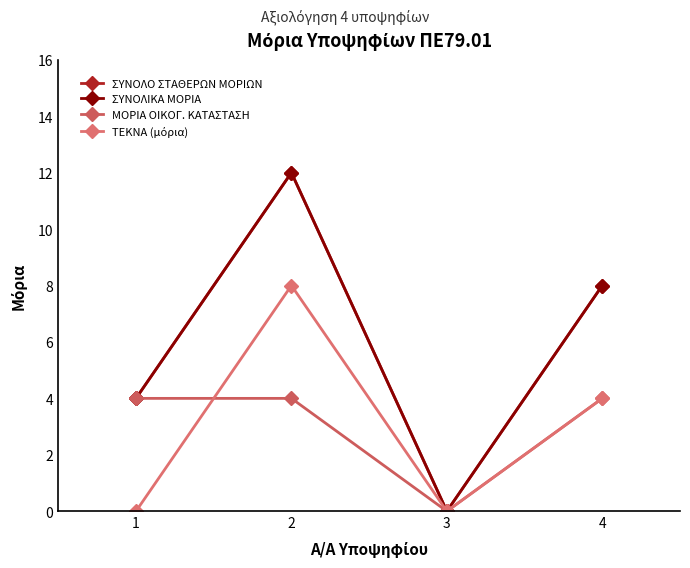

In ΣΥΝΟΛΙΚΑ ΜΟΡΙΑ, how many points are higher than both neighbors (excluding endpoints)?

1